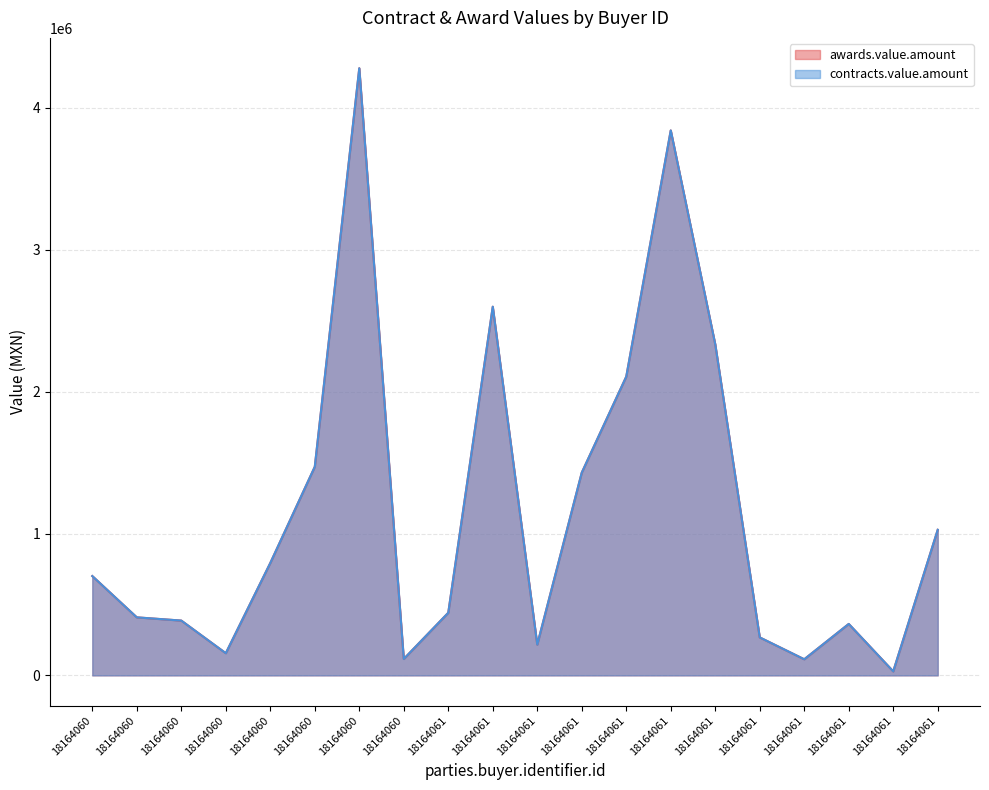

Where does the awards.value.amount series first go above 700000?

18164060